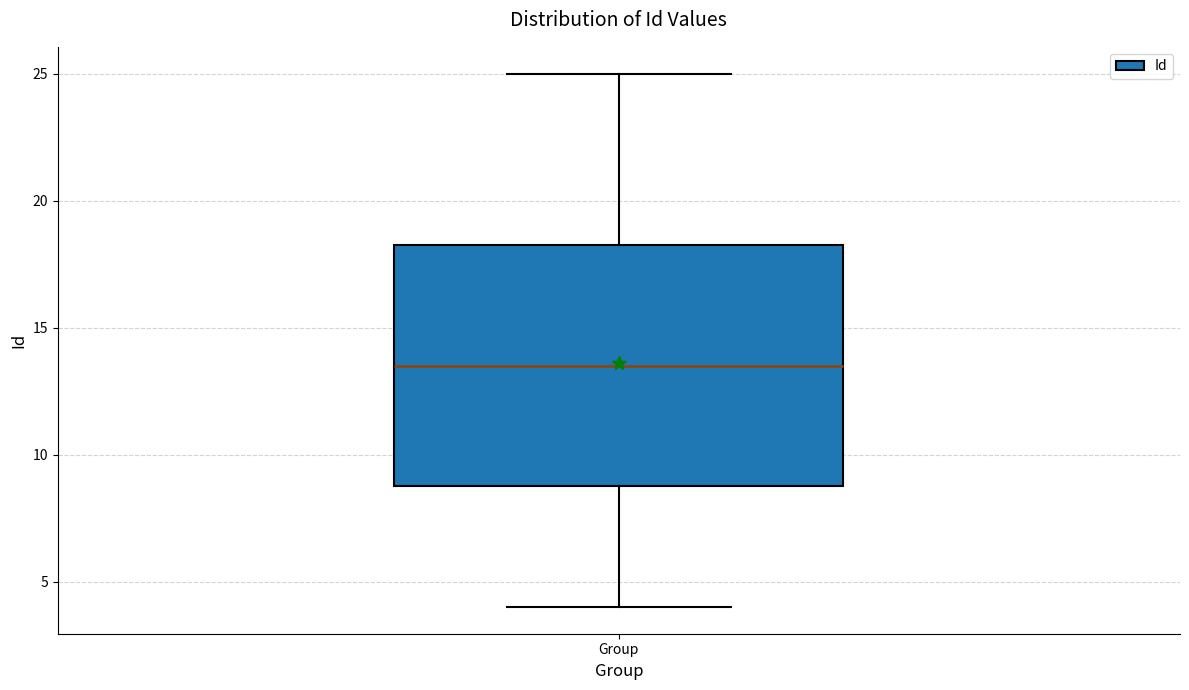

Where is the lower edge of the box for Group on the y-axis? The values are not printed on the chart, so give them approximately, as read against the axis.

9.0